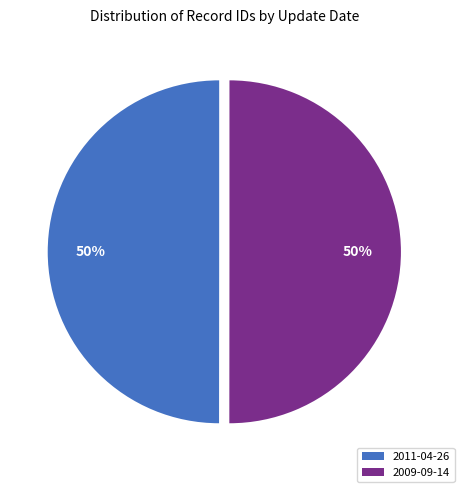

To the nearest percent, what percentage of the pie is 2011-04-26?

50%